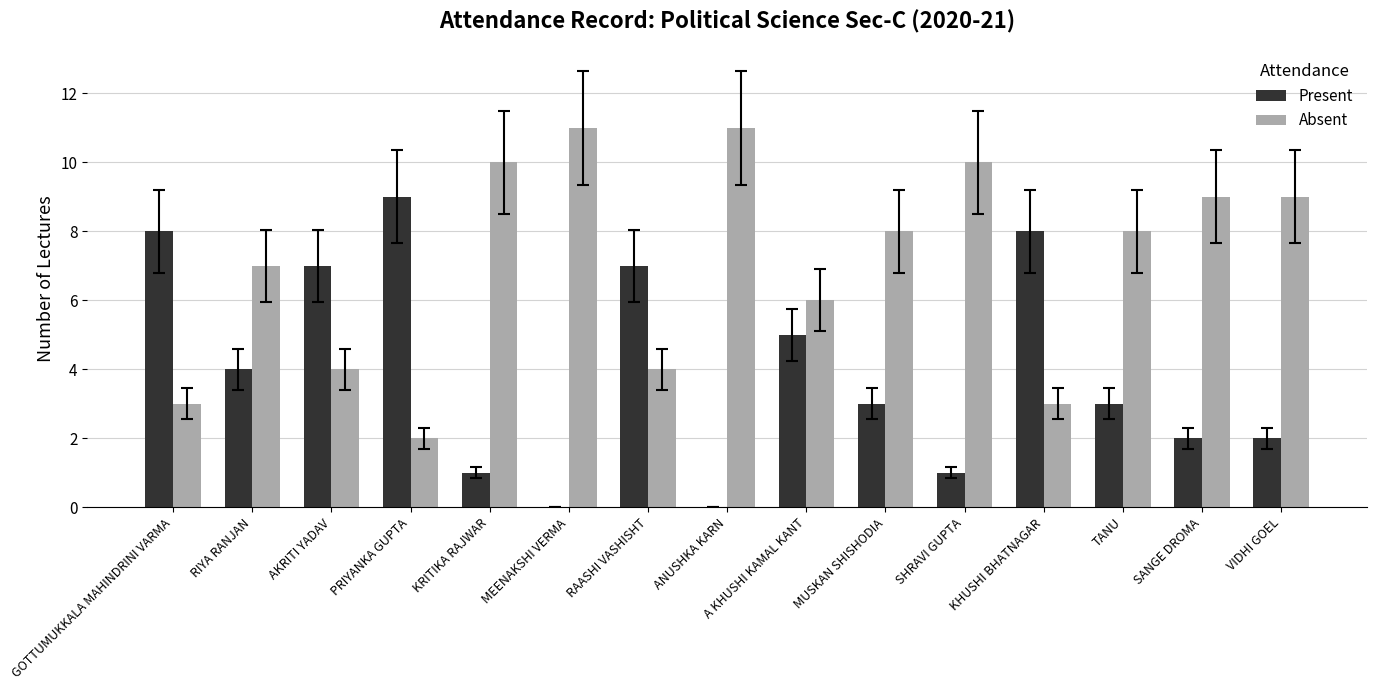

Are the bars grouped side by side (vs. stacked)?

Yes